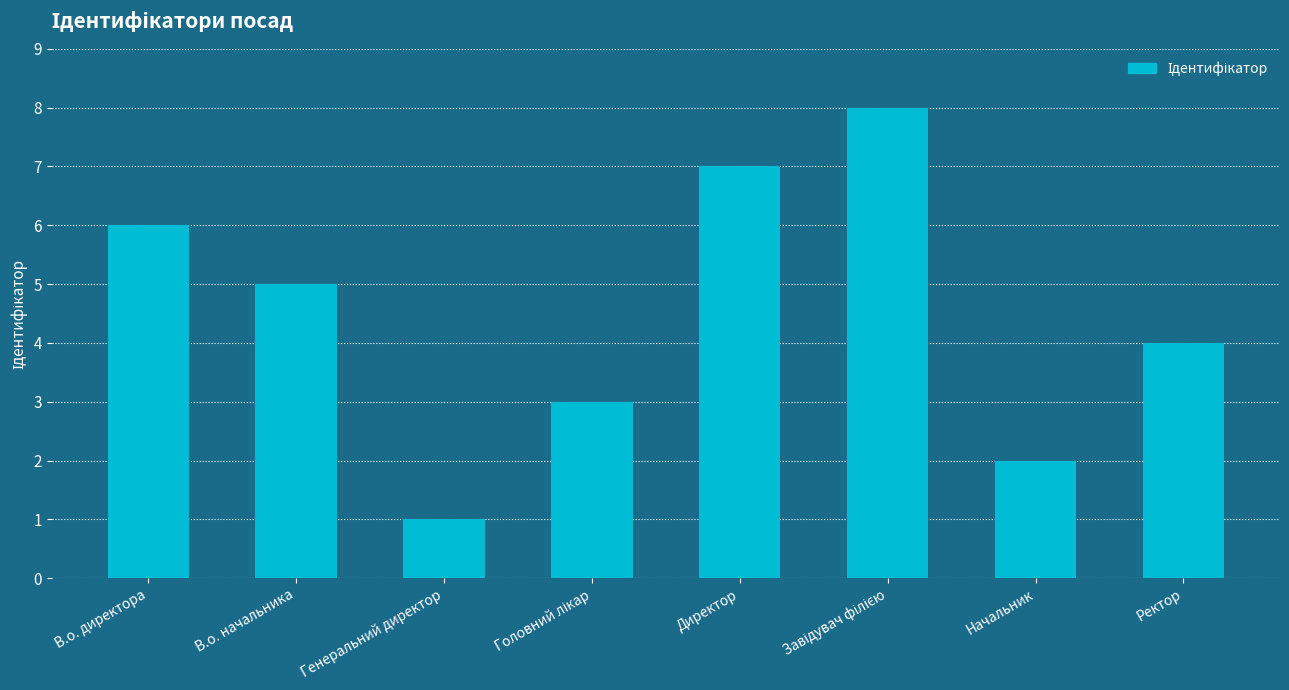

What is the label of the 8th bar from the left?

Ректор